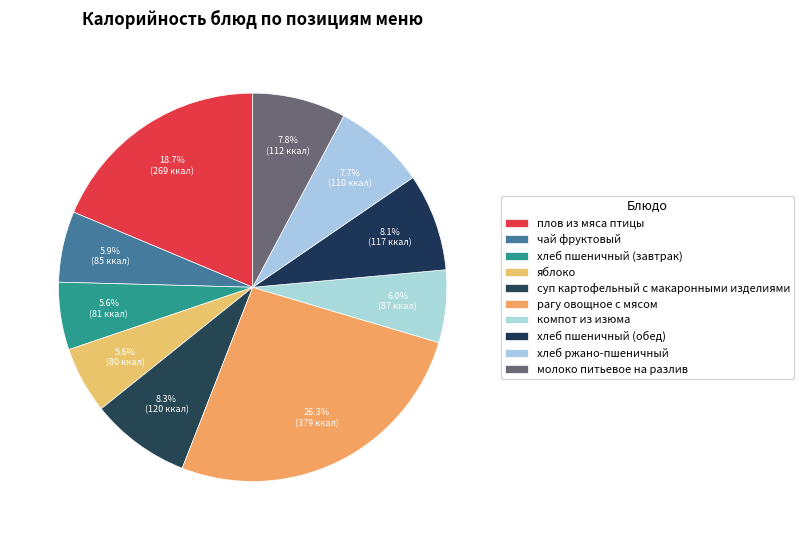

Approximately how many times larger is the value at чай фруктовый compared to яблоко?

1.1